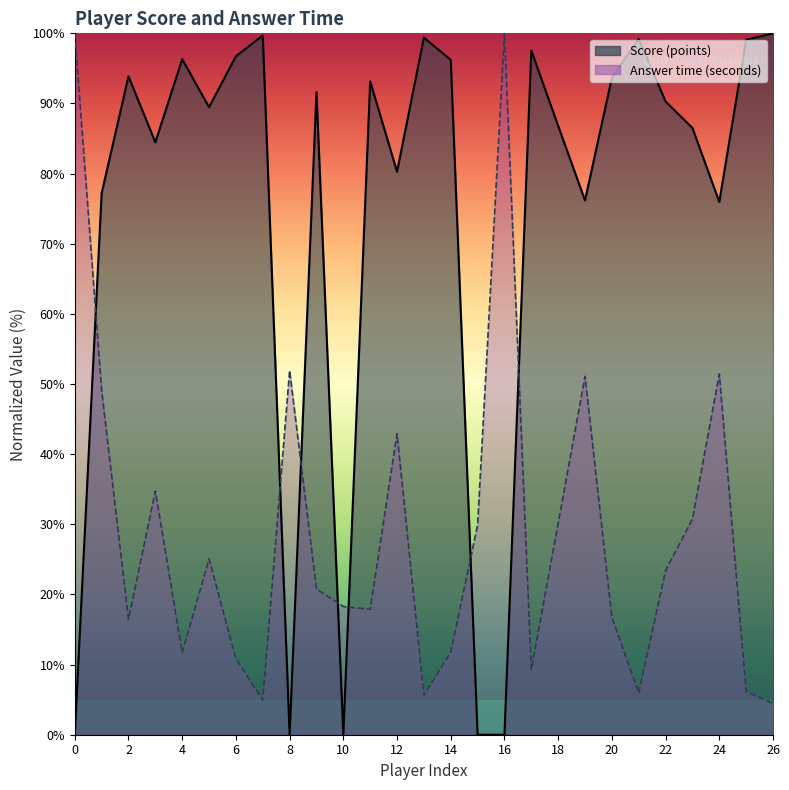

Which series has the largest range (max minus min)?

Score (points)